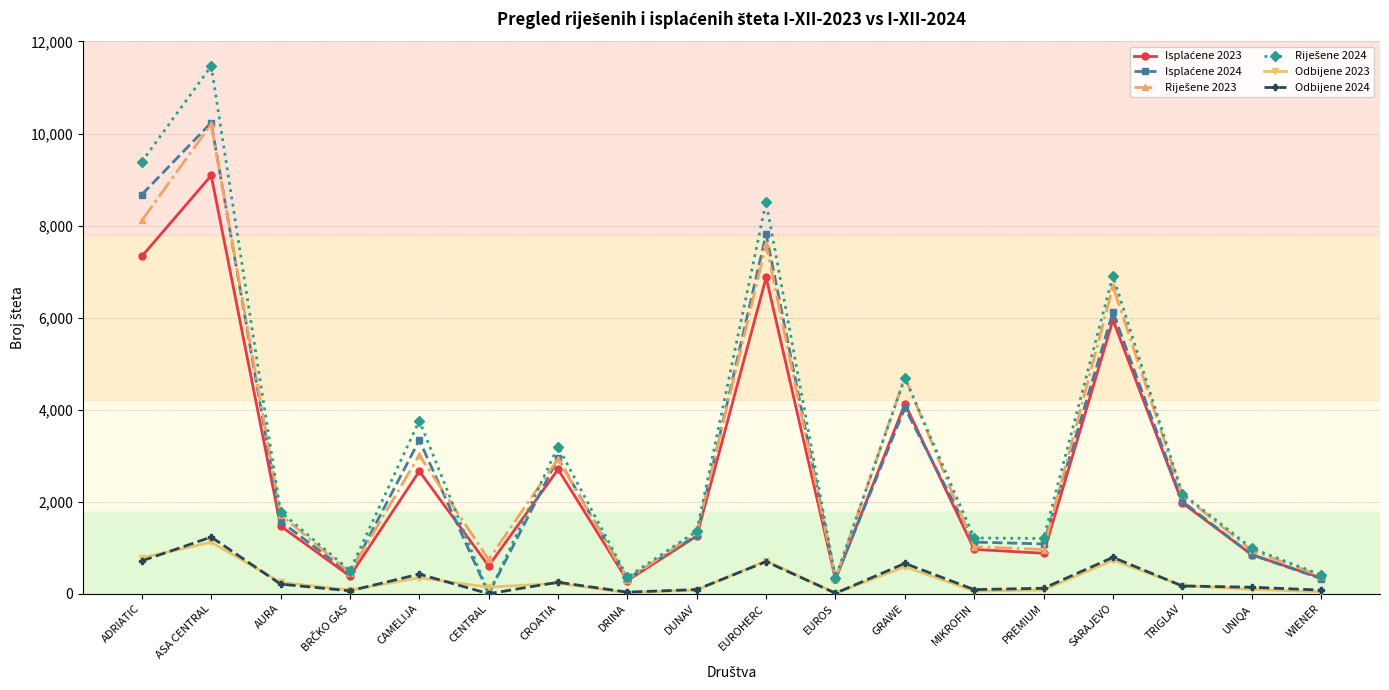

The value of Odbijene 2023 at ADRIATIC is 779. True or false?

True